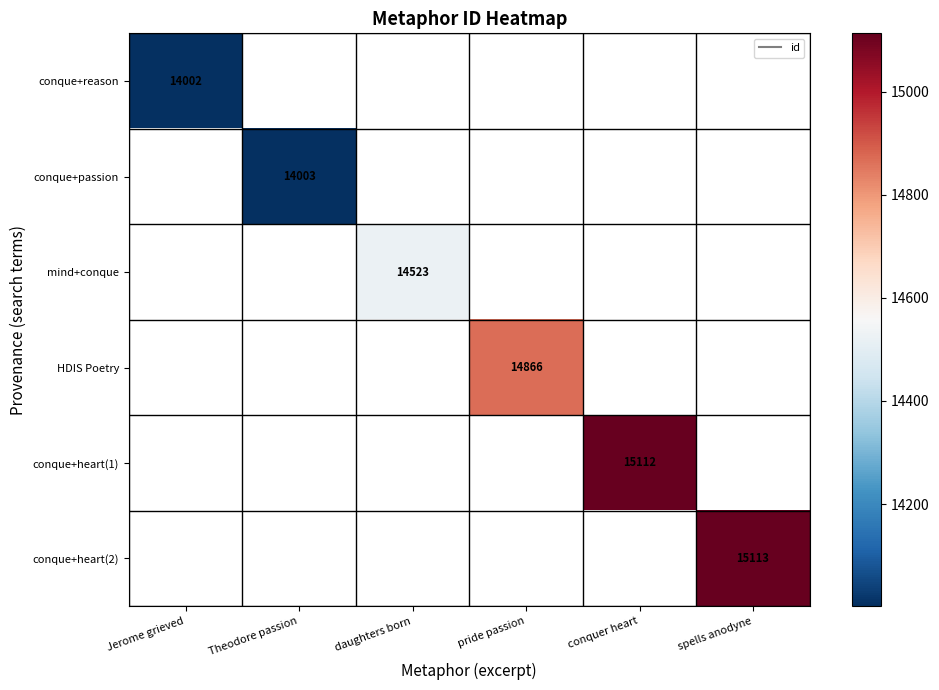

What is the minimum value shown in the chart?

14002.0